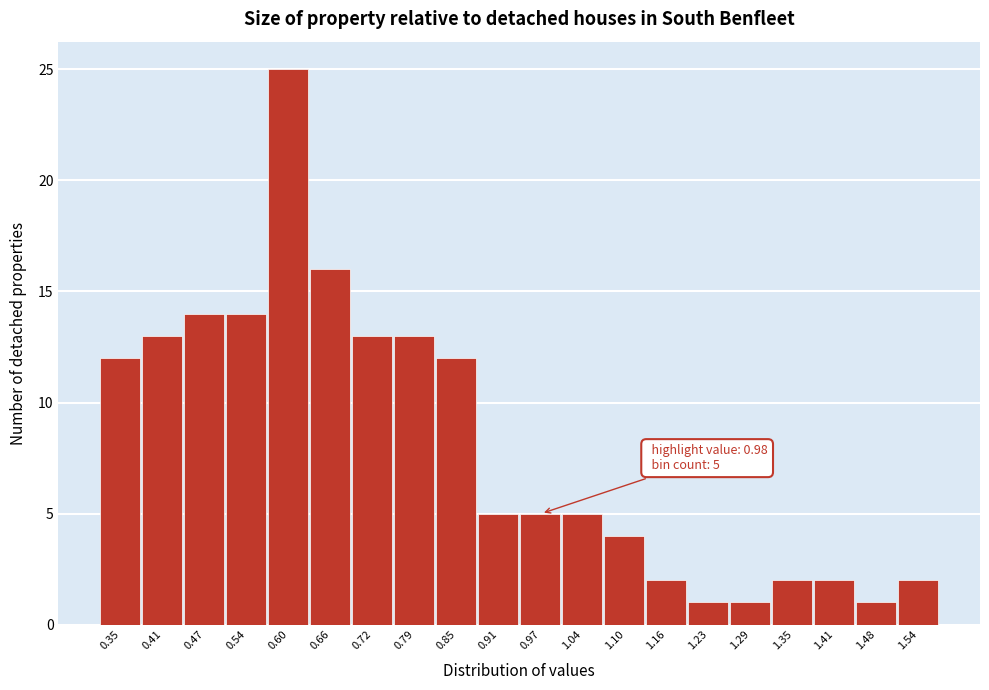

Reading left to right, transcribe all the data shown in this chart.

0.35=12	0.41=13	0.47=14	0.54=14	0.60=25	0.66=16	0.72=13	0.79=13	0.85=12	0.91=5	0.97=5	1.04=5	1.10=4	1.16=2	1.23=1	1.29=1	1.35=2	1.41=2	1.48=1	1.54=2